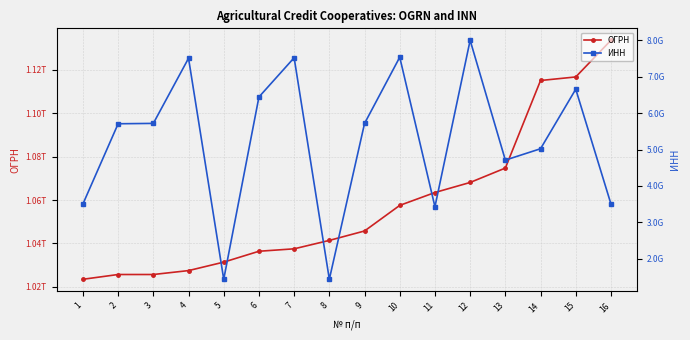

What is the average value of the ИНН series?

5241461235